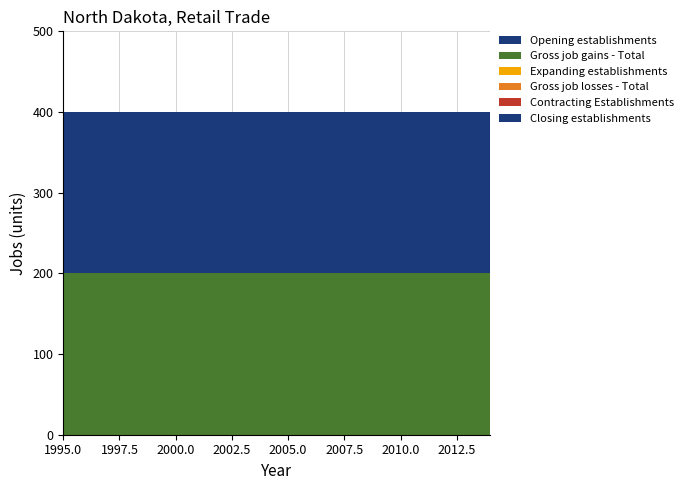

Reading right to left, what are all the values shown in this chart?

Gross job gains - Total: 200	200	200	200	200	200	200	200	200	200	200	200	200	200	200	200	200	200	200	200
Expanding establishments: 0	0	0	0	0	0	0	0	0	0	0	0	0	0	0	0	0	0	0	0
Opening establishments: 200	200	200	200	200	200	200	200	200	200	200	200	200	200	200	200	200	200	200	200
Gross job losses - Total: 0	0	0	0	0	0	0	0	0	0	0	0	0	0	0	0	0	0	0	0
Contracting Establishments: 0	0	0	0	0	0	0	0	0	0	0	0	0	0	0	0	0	0	0	0
Closing establishments: 0	0	0	0	0	0	0	0	0	0	0	0	0	0	0	0	0	0	0	0